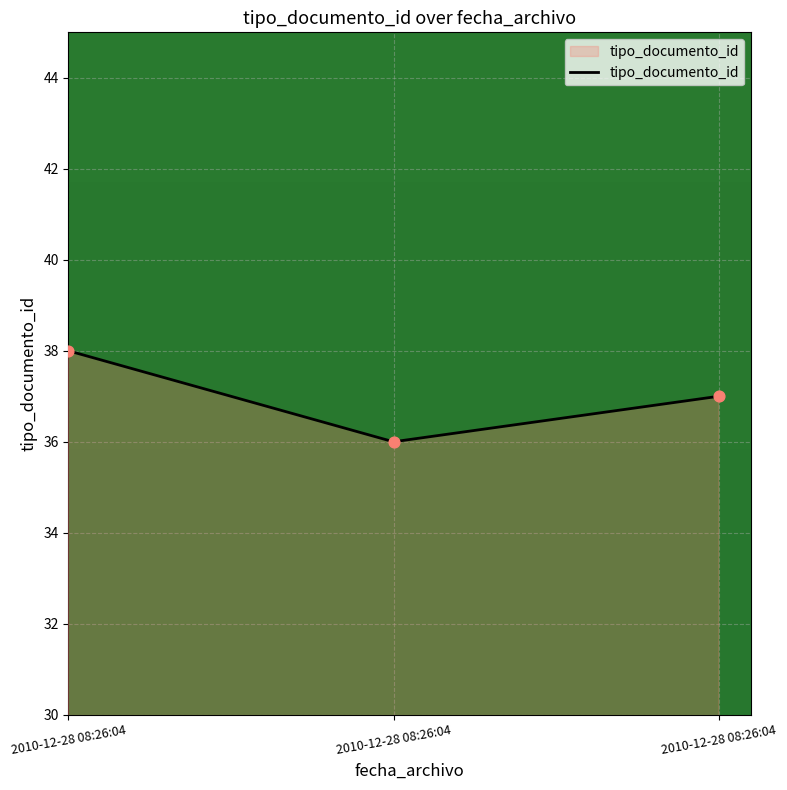

What is the change in value from 2010-12-28 08:26:04 to 2010-12-28 08:26:04?

+1